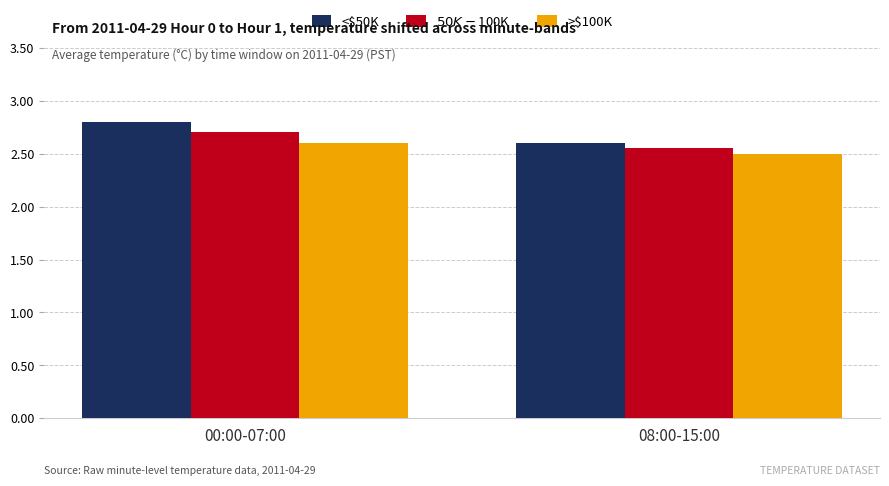

What is the sum of the <$50K values at 08:00-15:00 and 00:00-07:00?

5.4